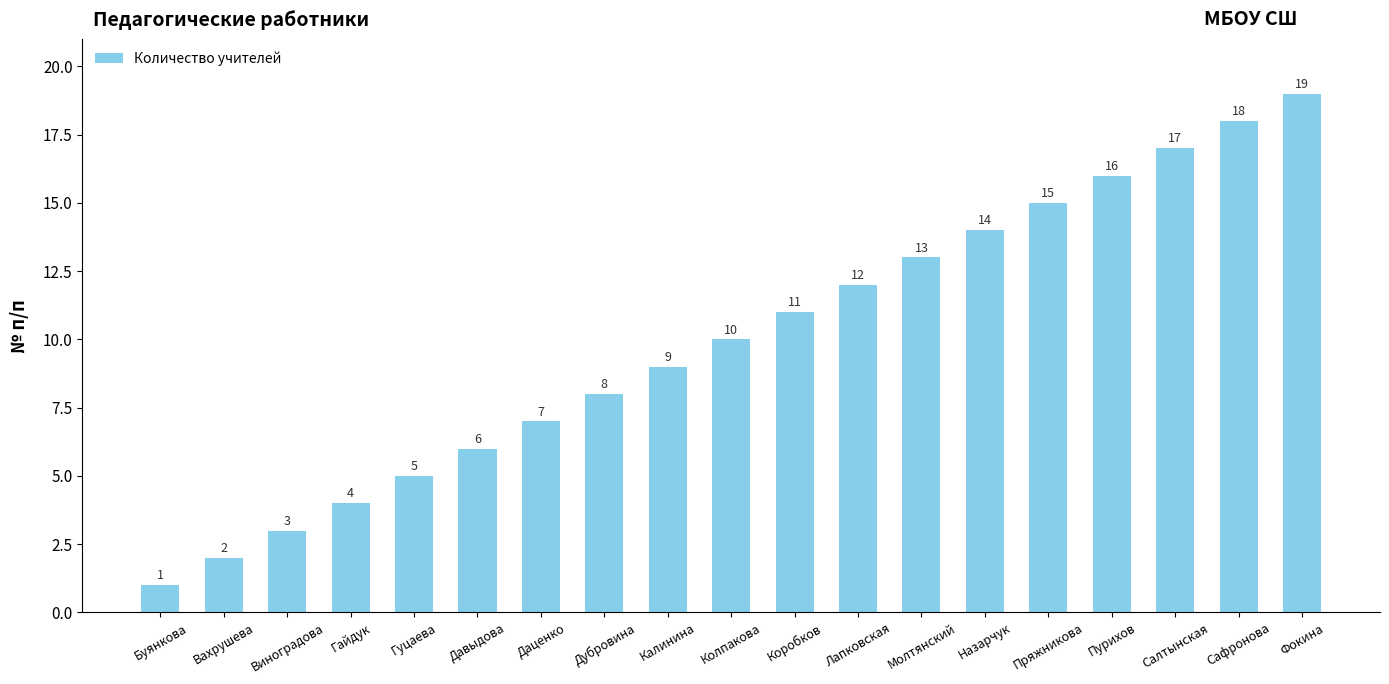

Rank the categories by value from lowest to highest.

Буянкова, Вахрушева, Виноградова, Гайдук, Гуцаева, Давыдова, Даценко, Дубровина, Калинина, Колпакова, Коробков, Лапковская, Молтянский, Назарчук, Пряжникова, Пурихов, Салтынская, Сафронова, Фокина